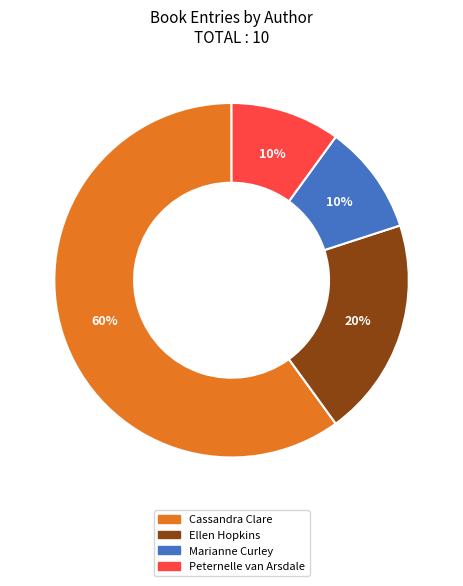

What is the ratio of the value at Peternelle van Arsdale to the value at Marianne Curley?

1.0